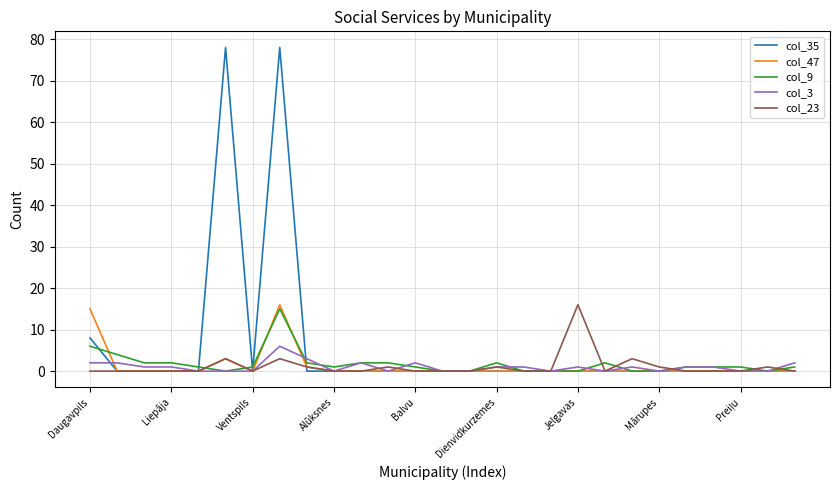

What is the maximum value shown in the chart?

78